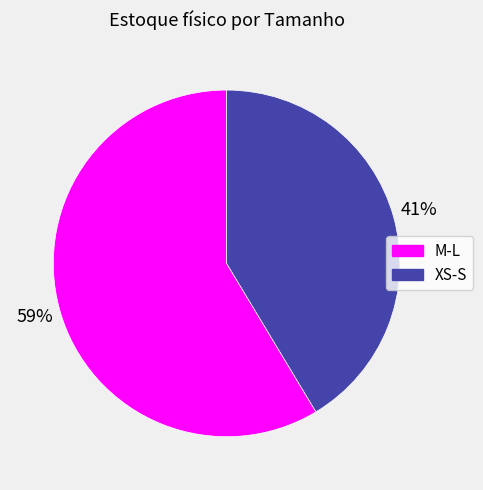

How many segments does this pie chart have?

2